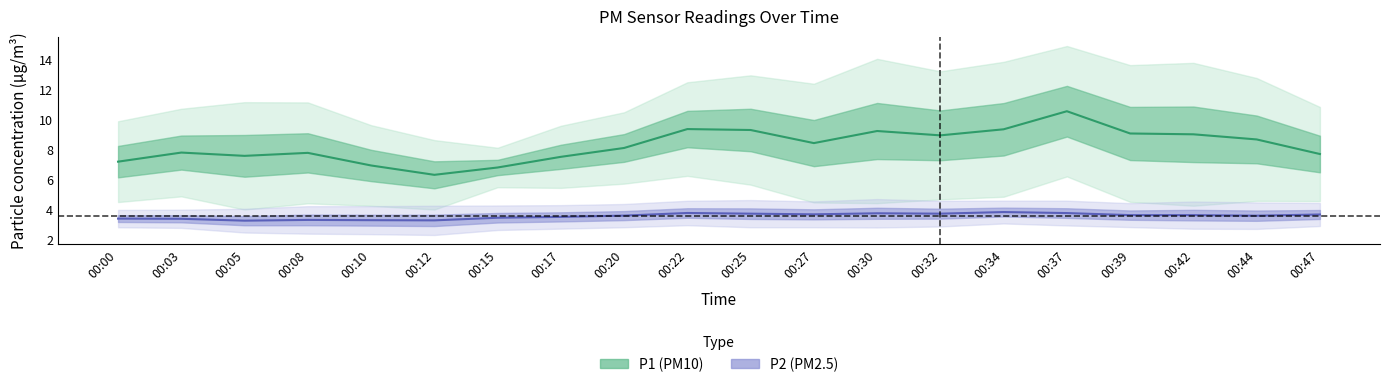

Where is the first local maximum for P1?

00:03